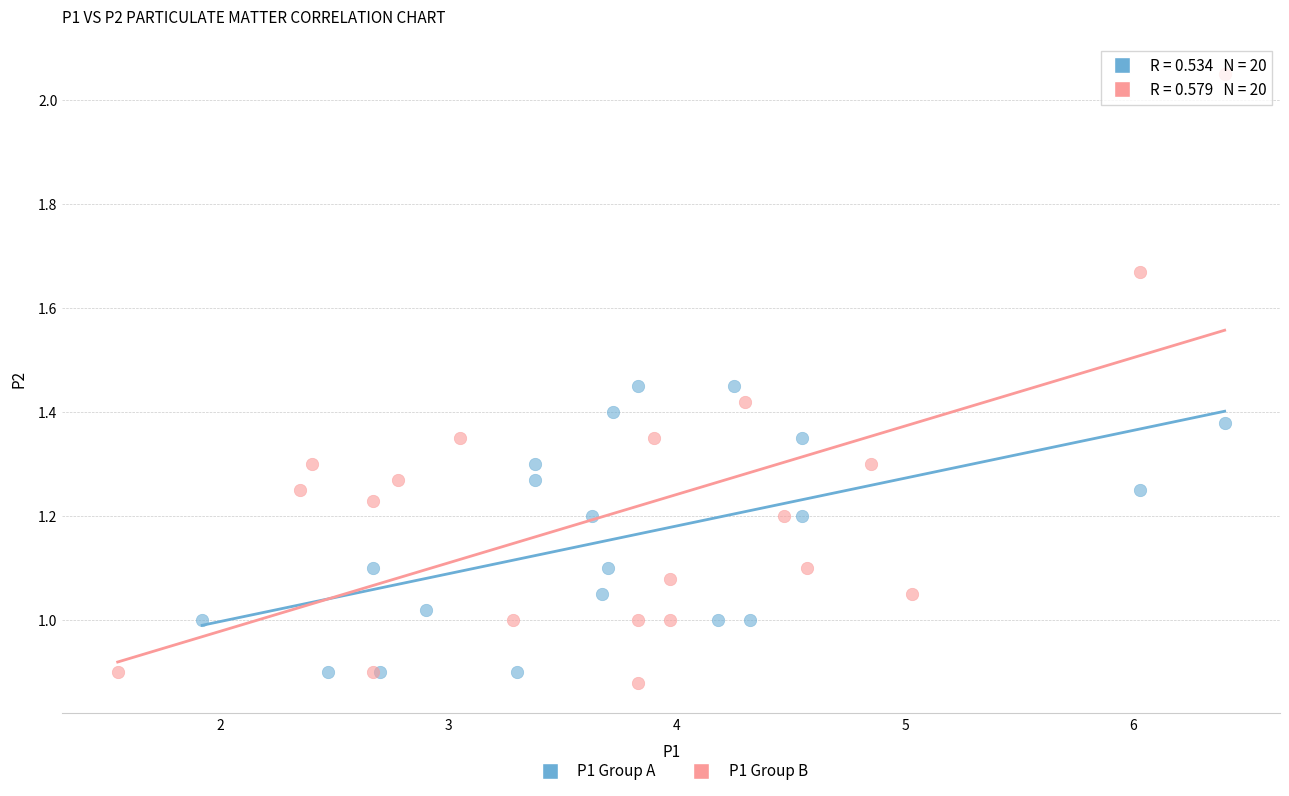

Which series has the widest spread of Y values?

P1 Group B